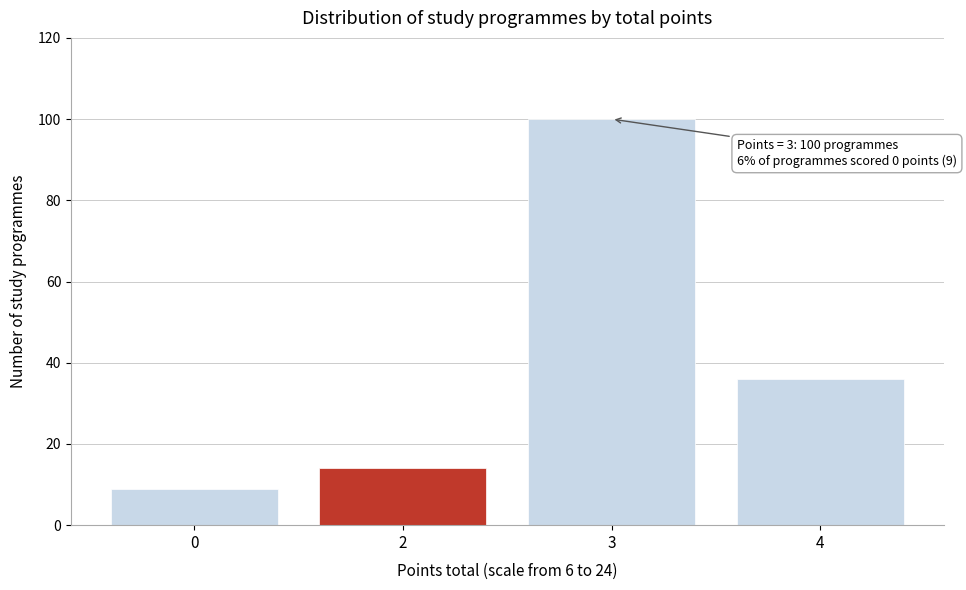

Reading right to left, extract all data points from this chart.

36	100	14	9